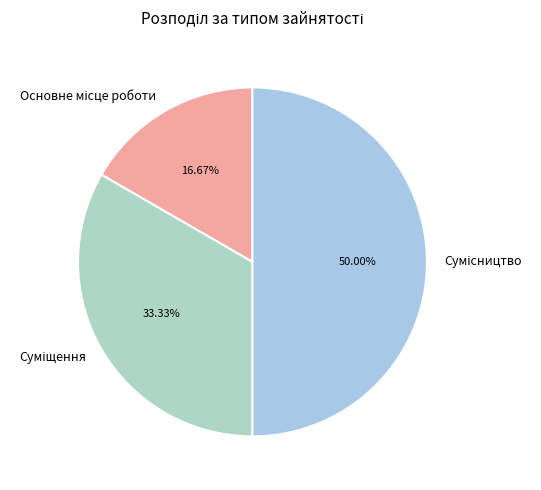

Count the number of slices in the pie.

3